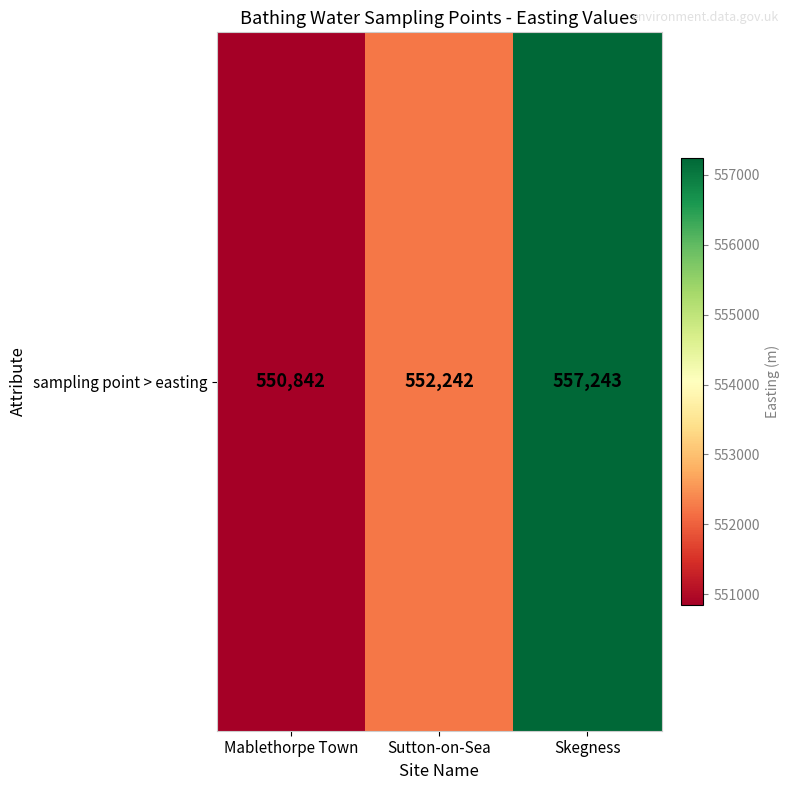

What is the sum of the values at Mablethorpe Town and Skegness?

1108085